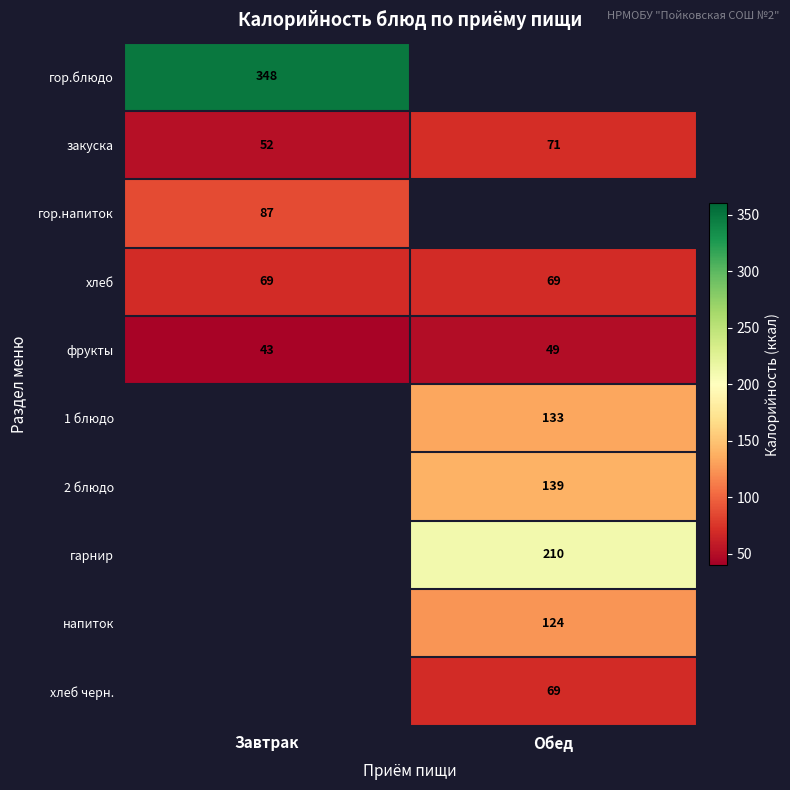

Rank the categories by фрукты value from highest to lowest.

Обед, Завтрак